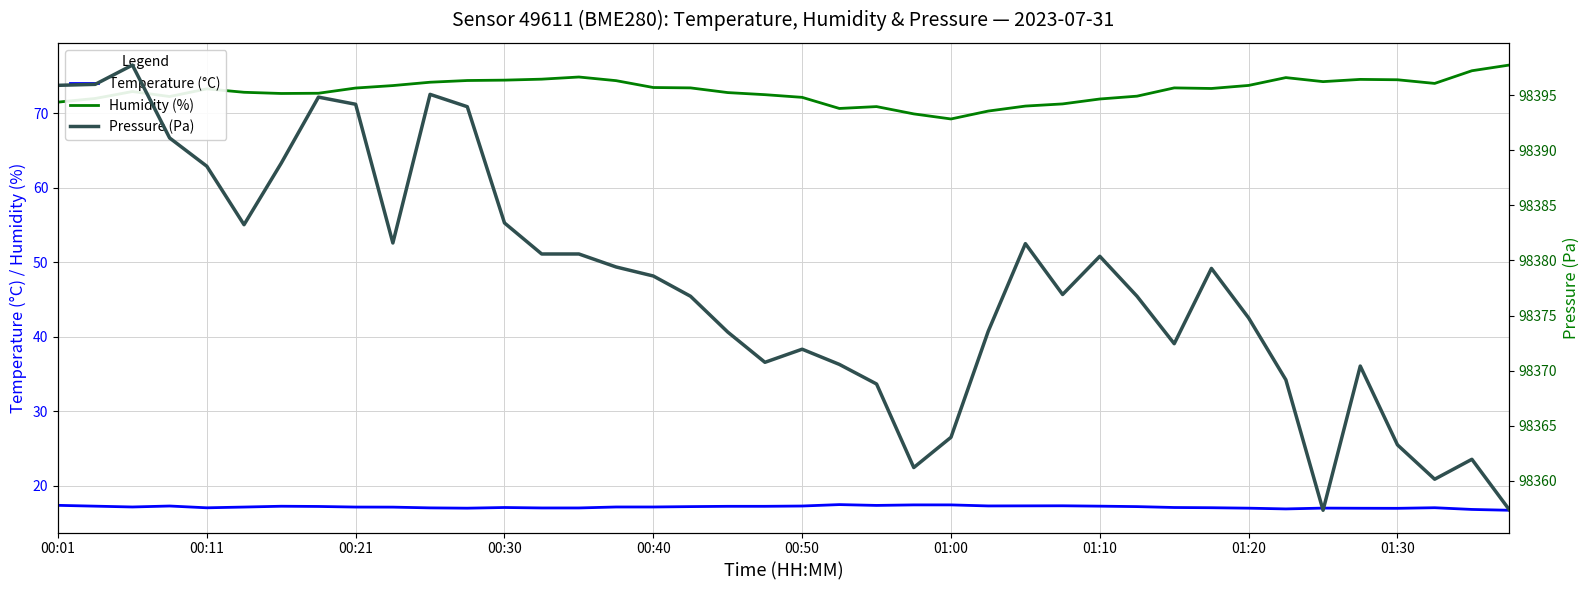

Where is Pressure (Pa) nearest to the value 98377?

27